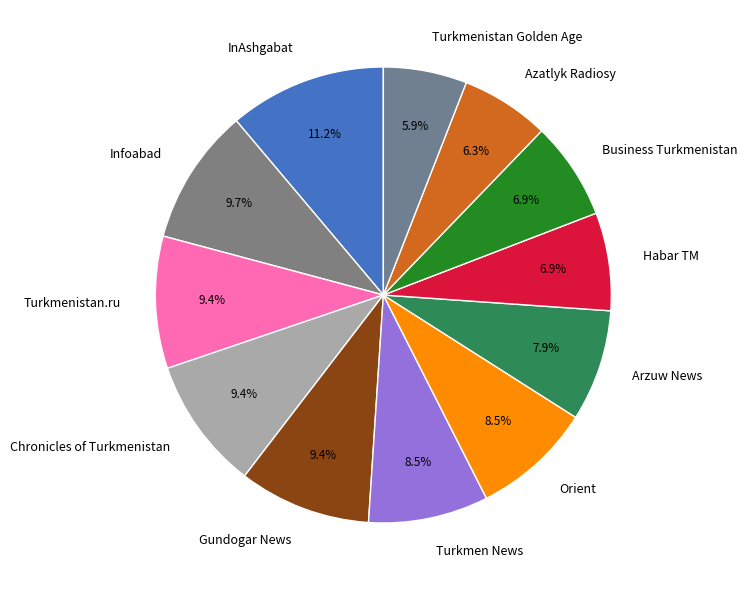

True or false: Turkmenistan Golden Age accounts for 12% of the total.

False